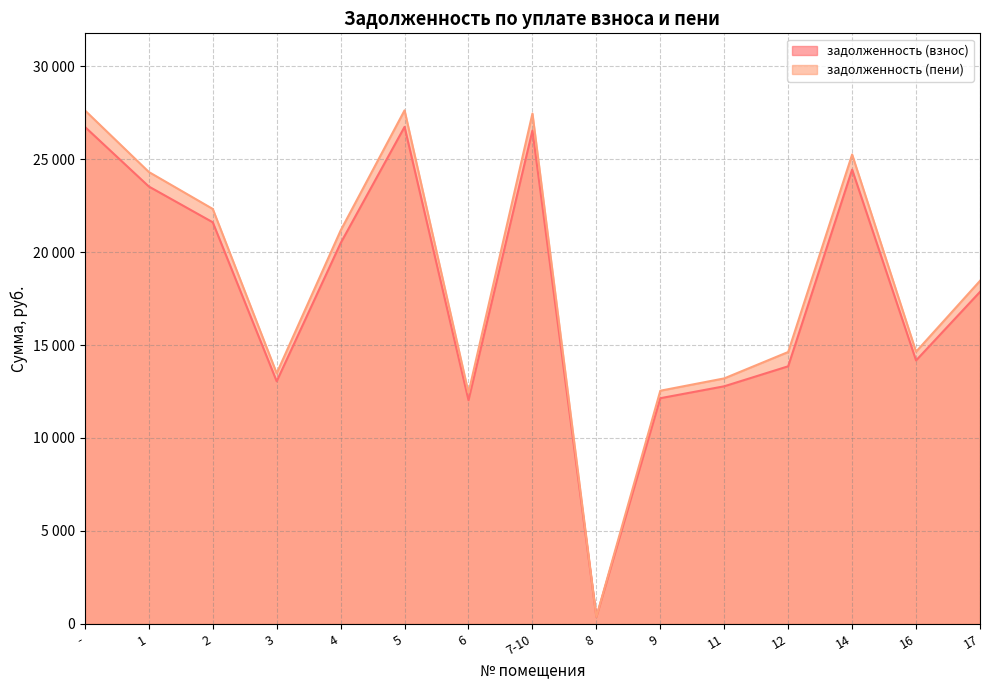

True or false: задолженность (пени) and задолженность (взнос) cross at least once.

False